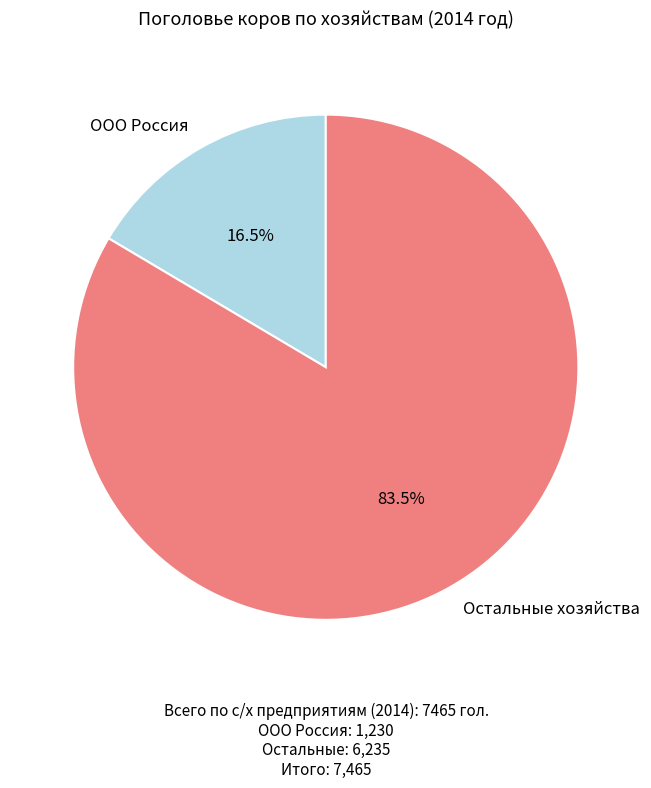

Which has a higher value, ООО Россия or Остальные хозяйства?

Остальные хозяйства